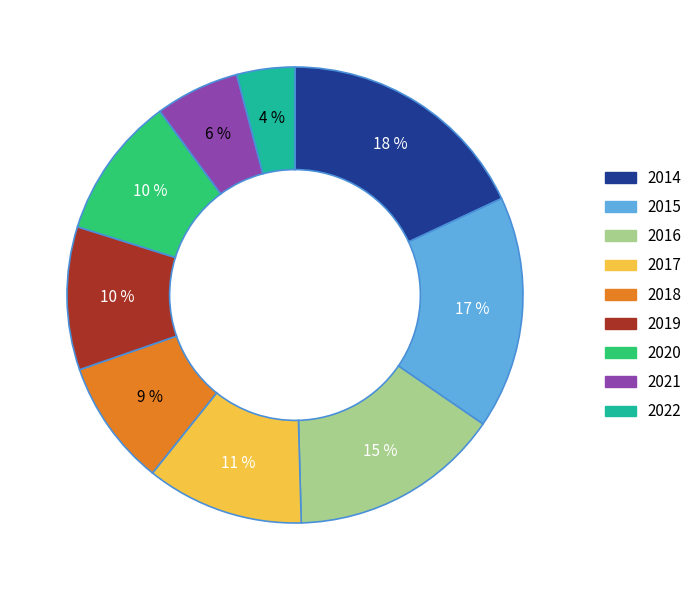

True or false: 2015 accounts for 17% of the total.

True